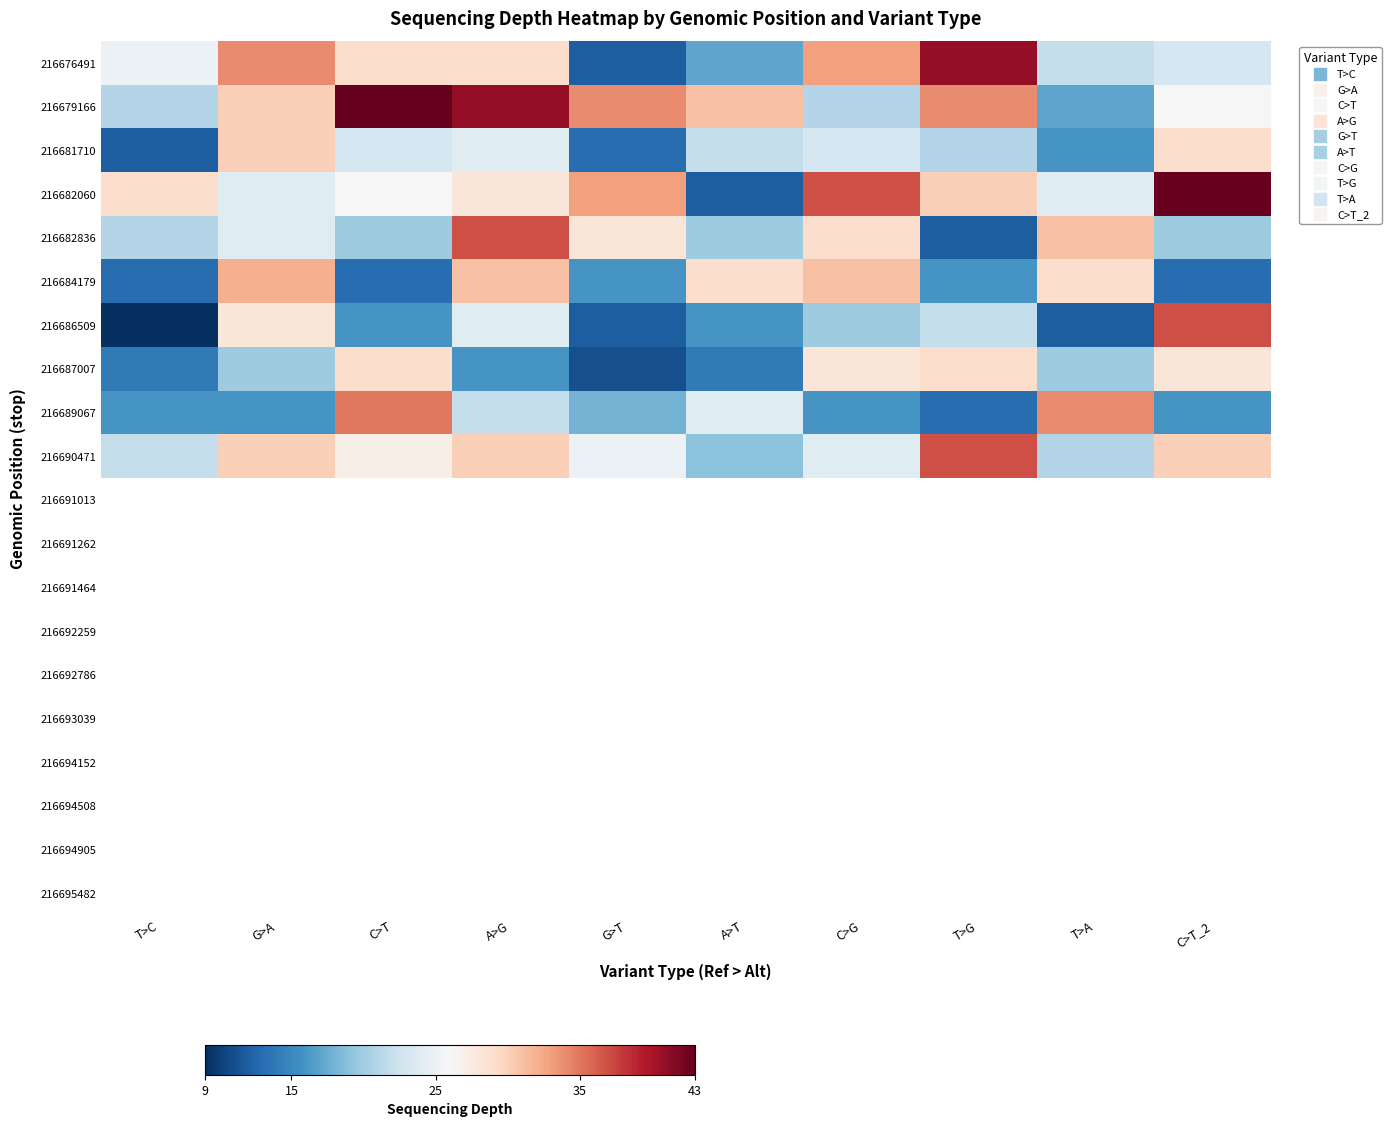

At which label is 216679166 closest to 30?

G>A